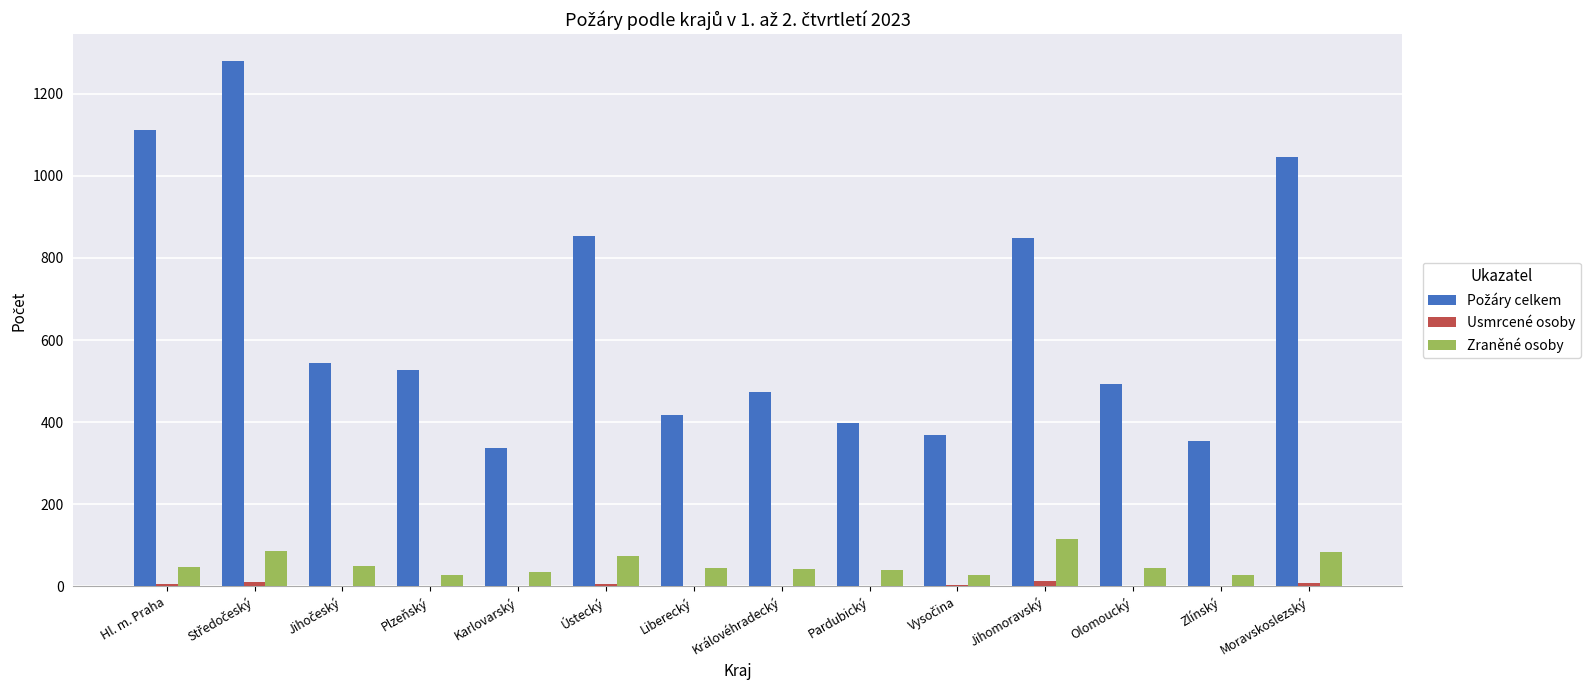

What is the sum of all Zraněné osoby values?

748